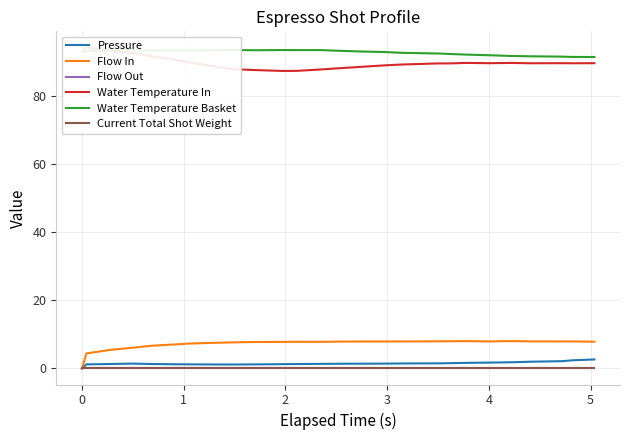

Reading left to right, transcribe all the data shown in this chart.

Pressure: 0.0	1.2	1.3	1.4	1.3	1.2	1.2	1.2	1.2	1.2	1.3	1.3	1.3	1.4	1.4	1.4	1.5	1.5	1.6	1.6	1.7	1.8	2.0	2.1	2.4	2.6
Flow In: 0.0	4.4	5.4	6.1	6.7	7.0	7.3	7.5	7.7	7.8	7.8	7.8	7.8	7.9	7.9	7.9	7.9	8.0	8.0	8.0	8.0	8.1	8.0	8.0	8.0	7.9
Flow Out: 0.0	0.0	0.0	0.0	0.0	0.0	0.0	0.0	0.0	0.0	0.0	0.0	0.0	0.0	0.0	0.0	0.0	0.0	0.0	0.0	0.0	0.0	0.0	0.0	0.0	0.0
Water Temperature In: 93.0	94.4	93.5	92.7	91.8	90.9	89.8	88.8	88.0	87.7	87.5	87.5	87.9	88.2	88.7	89.1	89.4	89.7	89.7	89.8	89.8	89.8	89.7	89.8	89.7	89.8
Water Temperature Basket: 93.0	93.3	93.6	93.6	93.5	93.5	93.5	93.5	93.6	93.5	93.6	93.6	93.6	93.4	93.2	93.0	92.8	92.6	92.5	92.3	92.1	91.9	91.8	91.7	91.6	91.6
Current Total Shot Weight: 0.0	0.0	0.0	0.0	0.0	0.0	0.0	0.0	0.0	0.0	0.0	0.0	0.0	0.0	0.0	0.0	0.0	0.0	0.0	0.0	0.0	0.0	0.0	0.0	0.0	0.0